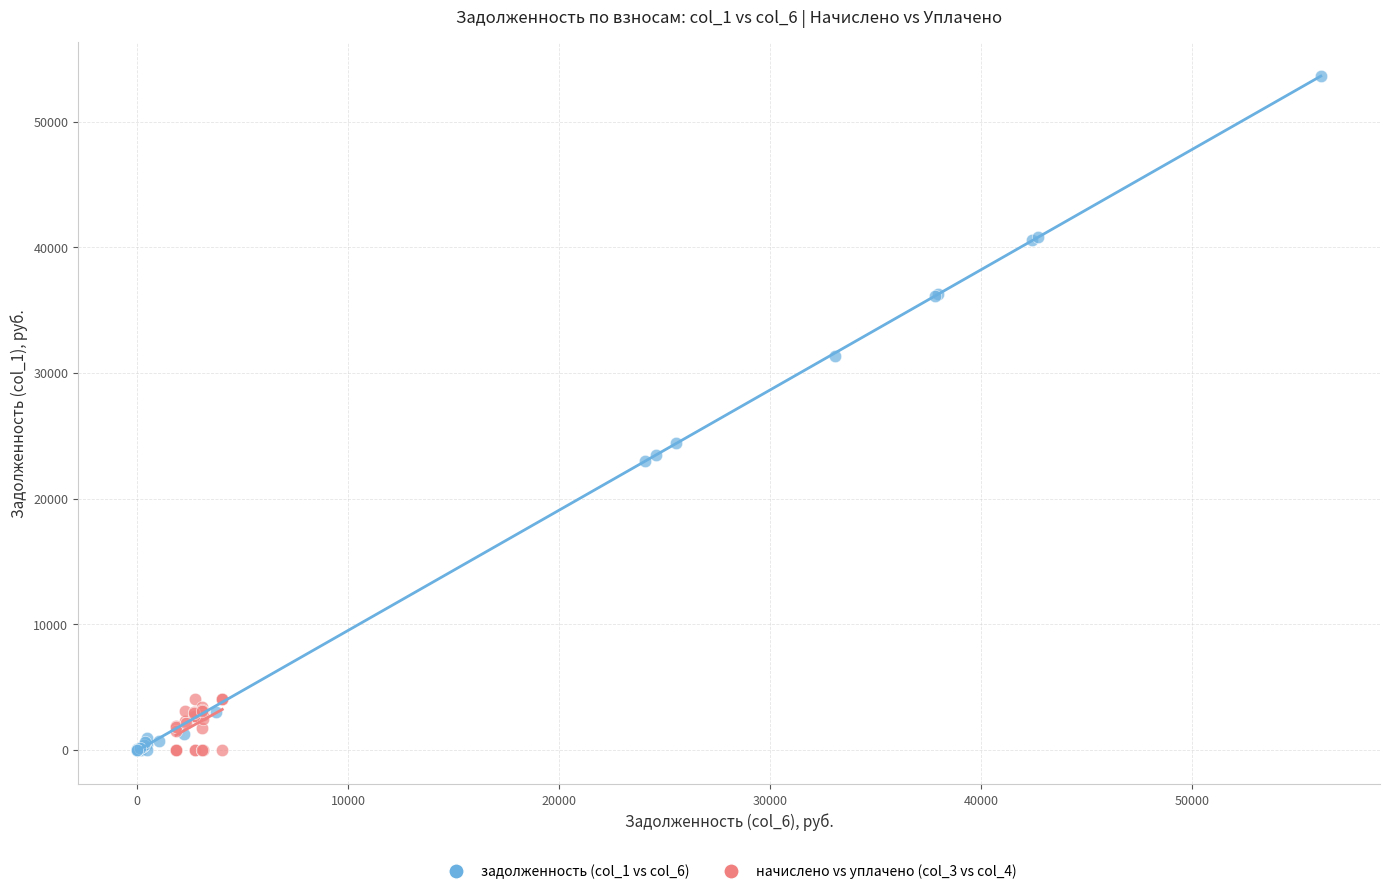

What are all the series names shown in the legend?

задолженность (col_1 vs col_6), начислено vs уплачено (col_3 vs col_4)